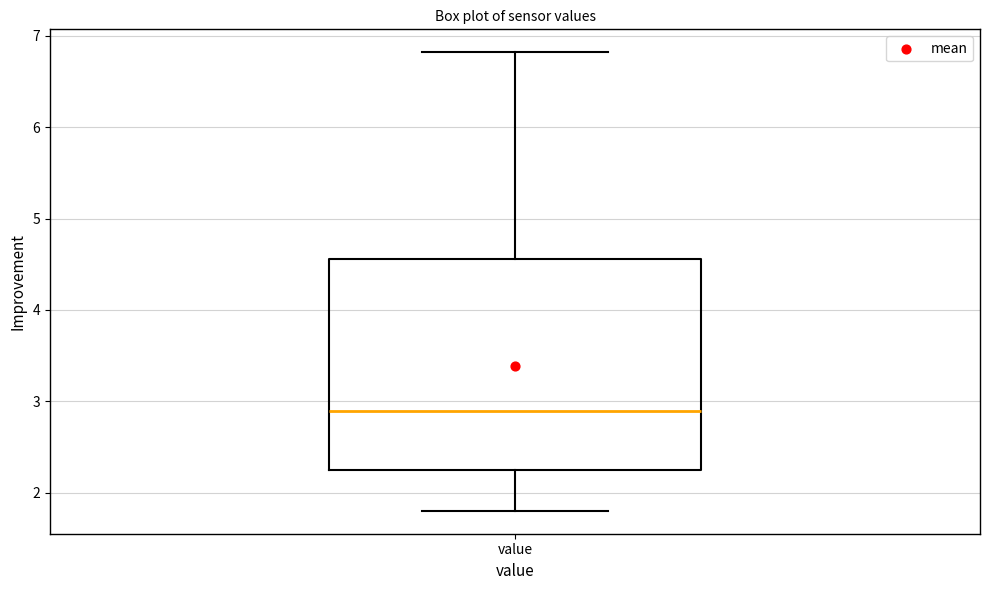

Read this box plot against the y-axis: the position of the median line, the range covered by the box, and the ends of both whiskers. The values are not printed on the chart, so give them approximately, as read against the axis.

median 2.9, box 2.3 to 4.6, whiskers 1.8 to 6.8